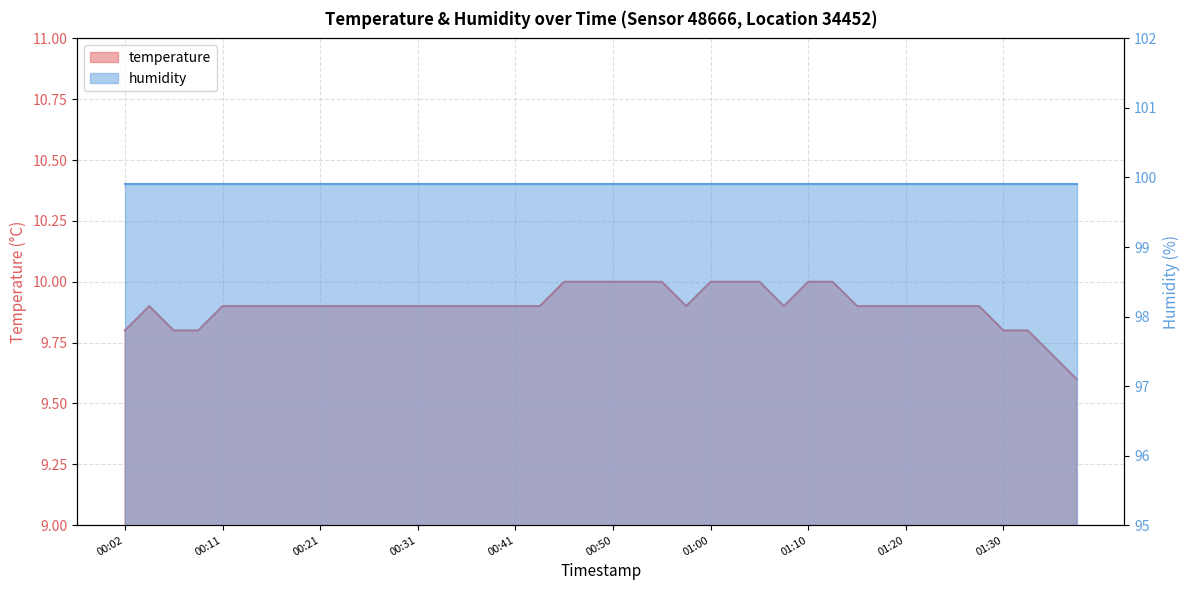

List the labels in order of value, smallest first.

01:37, 01:34, 00:02, 00:06, 00:09, 01:30, 01:32, 00:04, 00:11, 00:14, 00:16, 00:19, 00:21, 00:23, 00:26, 00:28, 00:31, 00:33, 00:36, 00:38, 00:41, 00:43, 00:58, 01:07, 01:15, 01:17, 01:20, 01:22, 01:25, 01:27, 00:45, 00:48, 00:50, 00:53, 00:55, 01:00, 01:03, 01:05, 01:10, 01:12